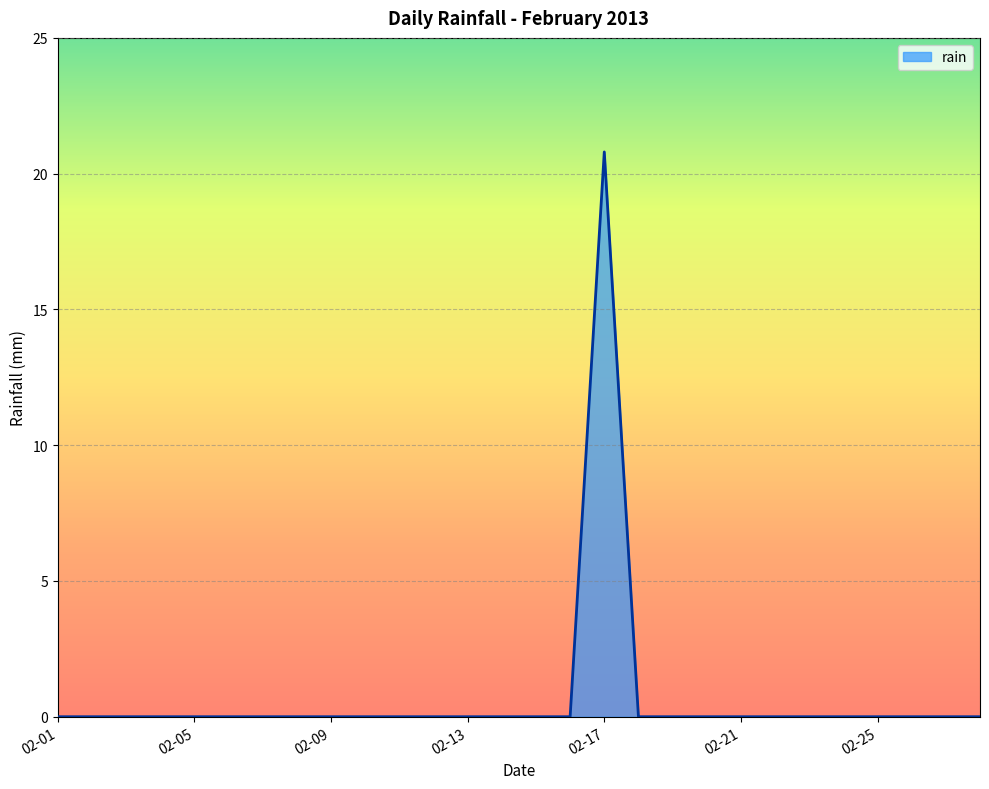

What is the greatest value displayed?

20.8